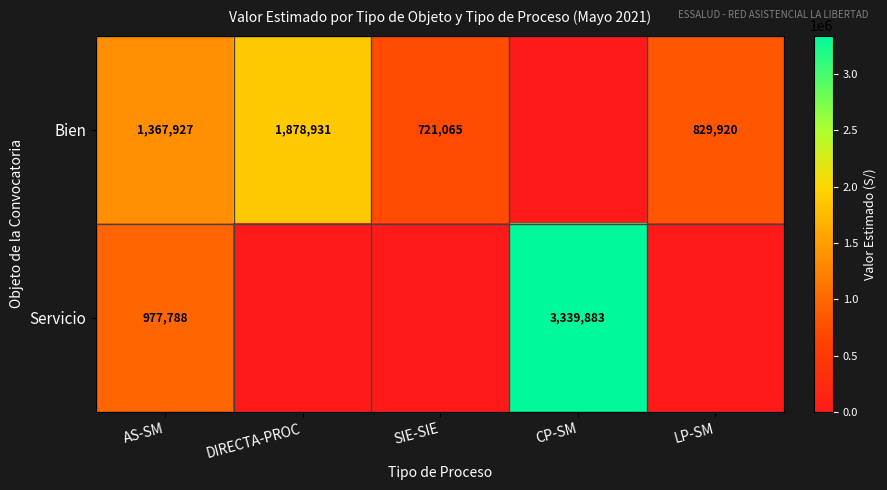

The Bien series shows 829920 at LP-SM. True or false?

True